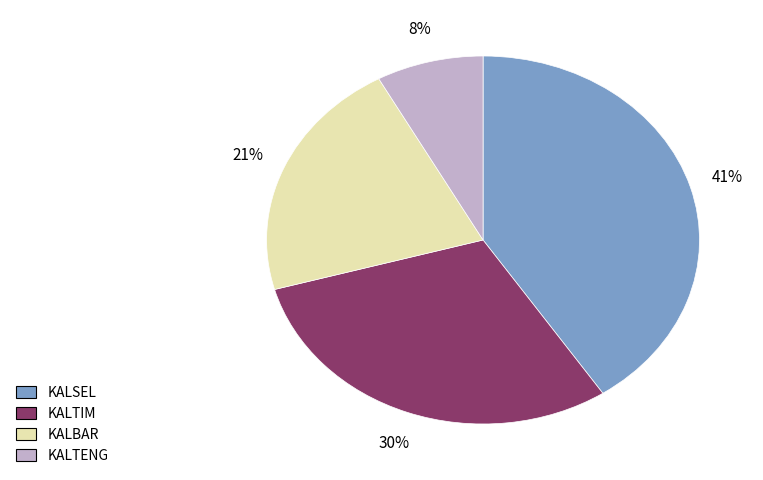

Does any single category account for the majority?

No